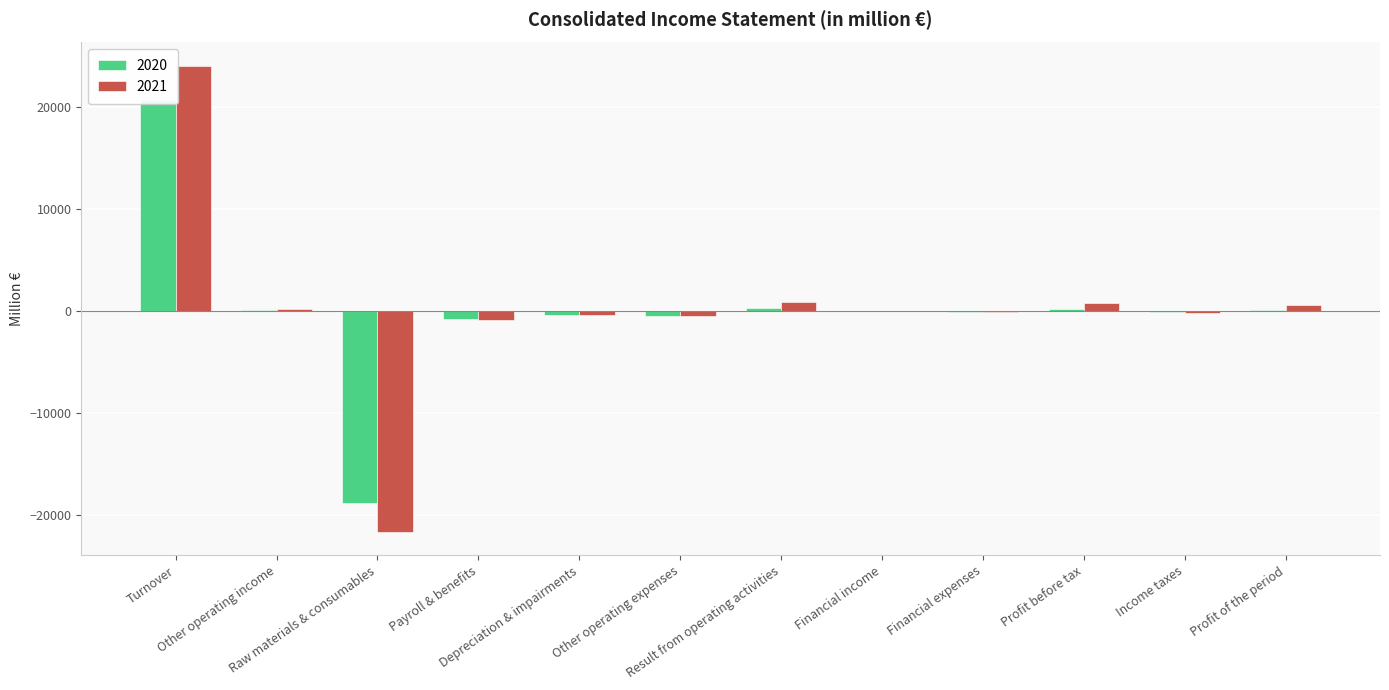

Does the chart contain stacked bars?

No